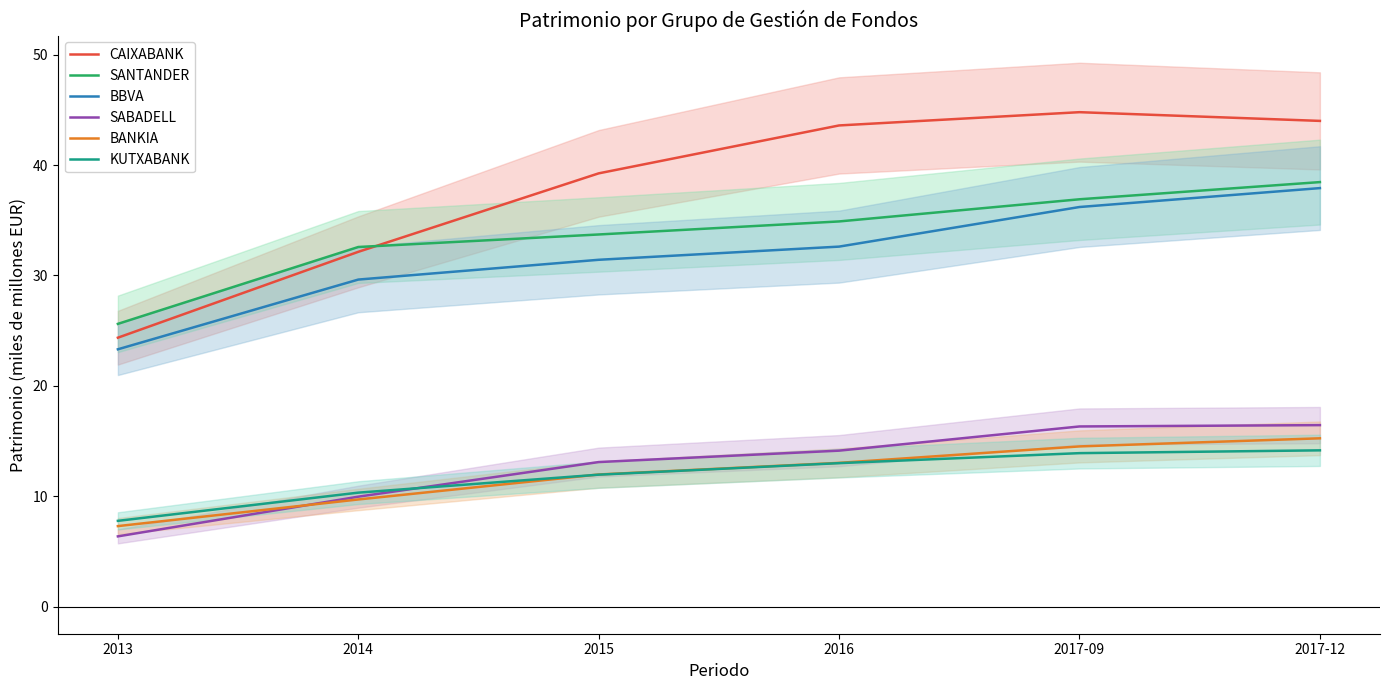

Where is CAIXABANK nearest to the value 34?

2014